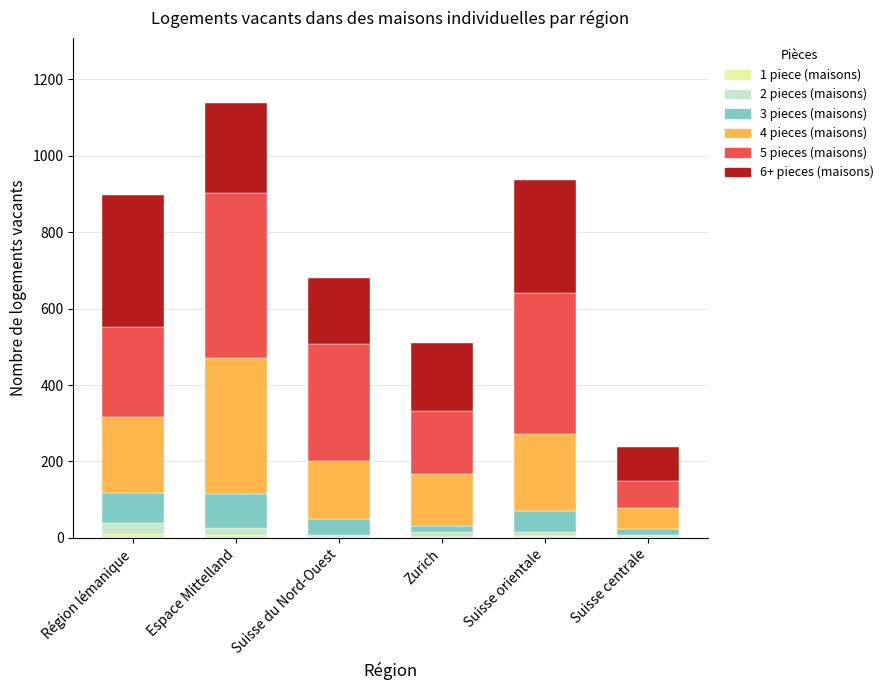

At which category is the sum across all series the highest?

Espace Mittelland